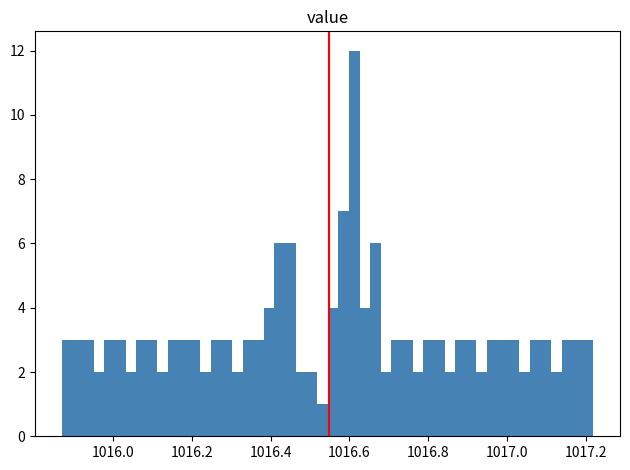

Read against the x-axis, roughly where is the centre of the tallest bar?

1016.62